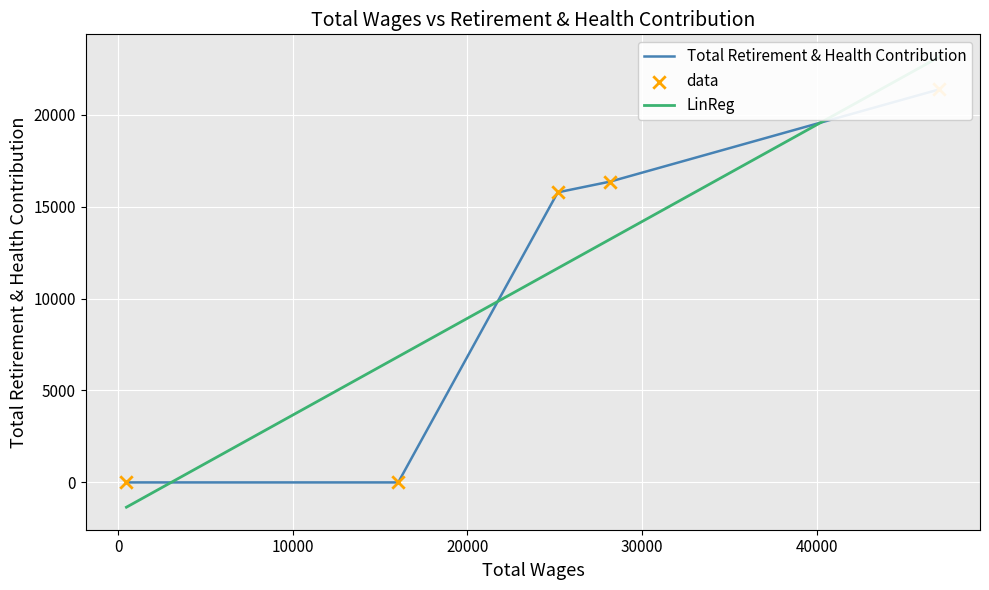

Is the value of data at −10000 greater than the value of LinReg at 0?

Yes